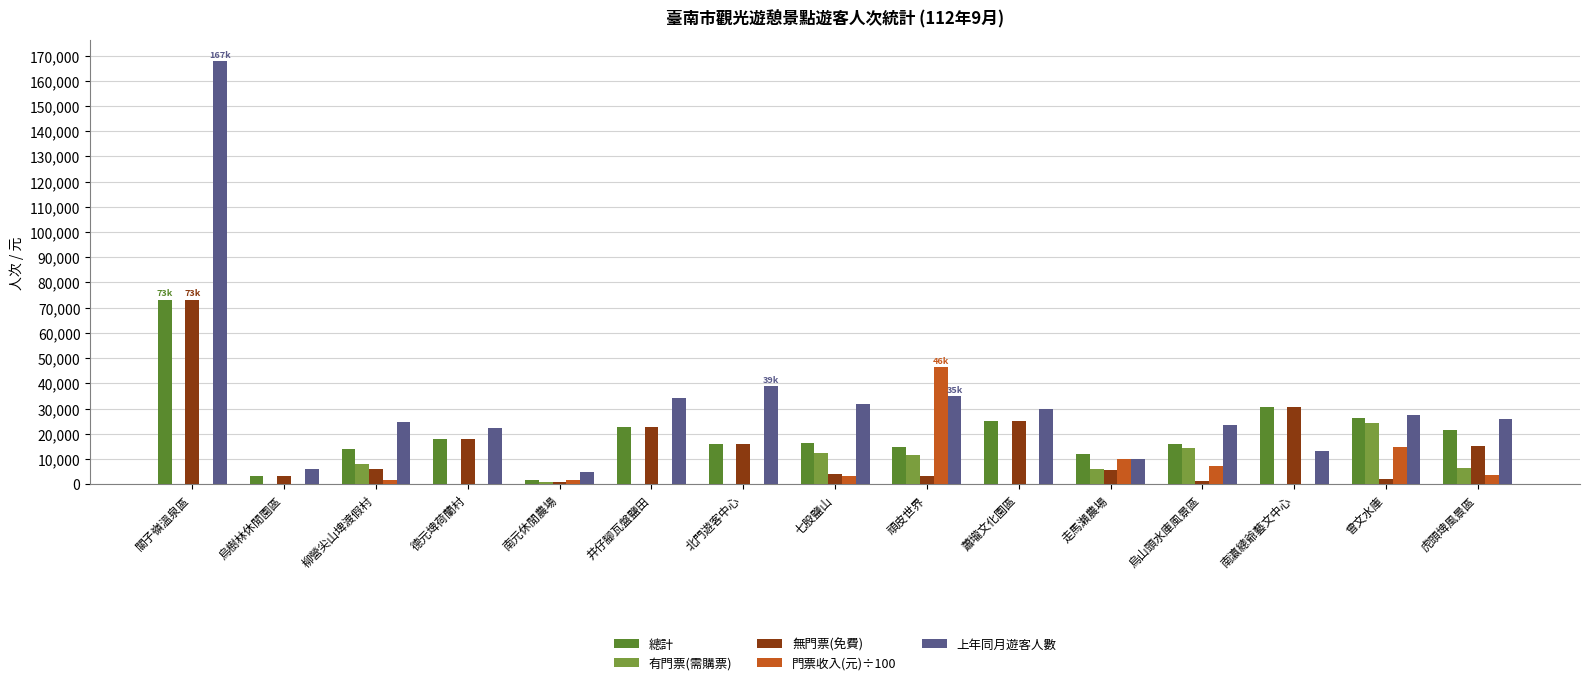

Is the value of 總計 at 蕭壠文化園區 greater than the value of 有門票(需購票) at 七股鹽山?

Yes